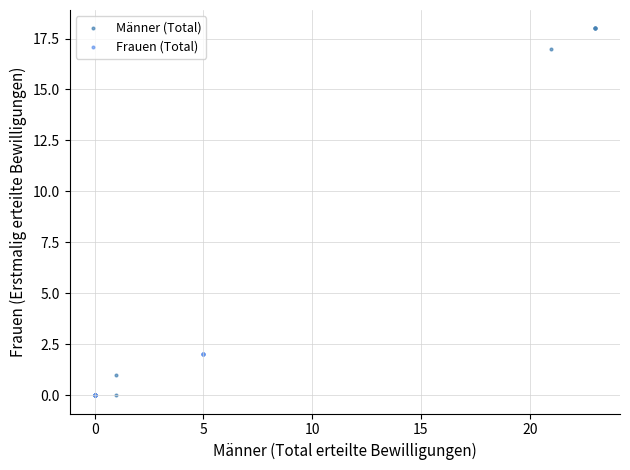

What are all the series names shown in the legend?

Männer (Total), Frauen (Total)